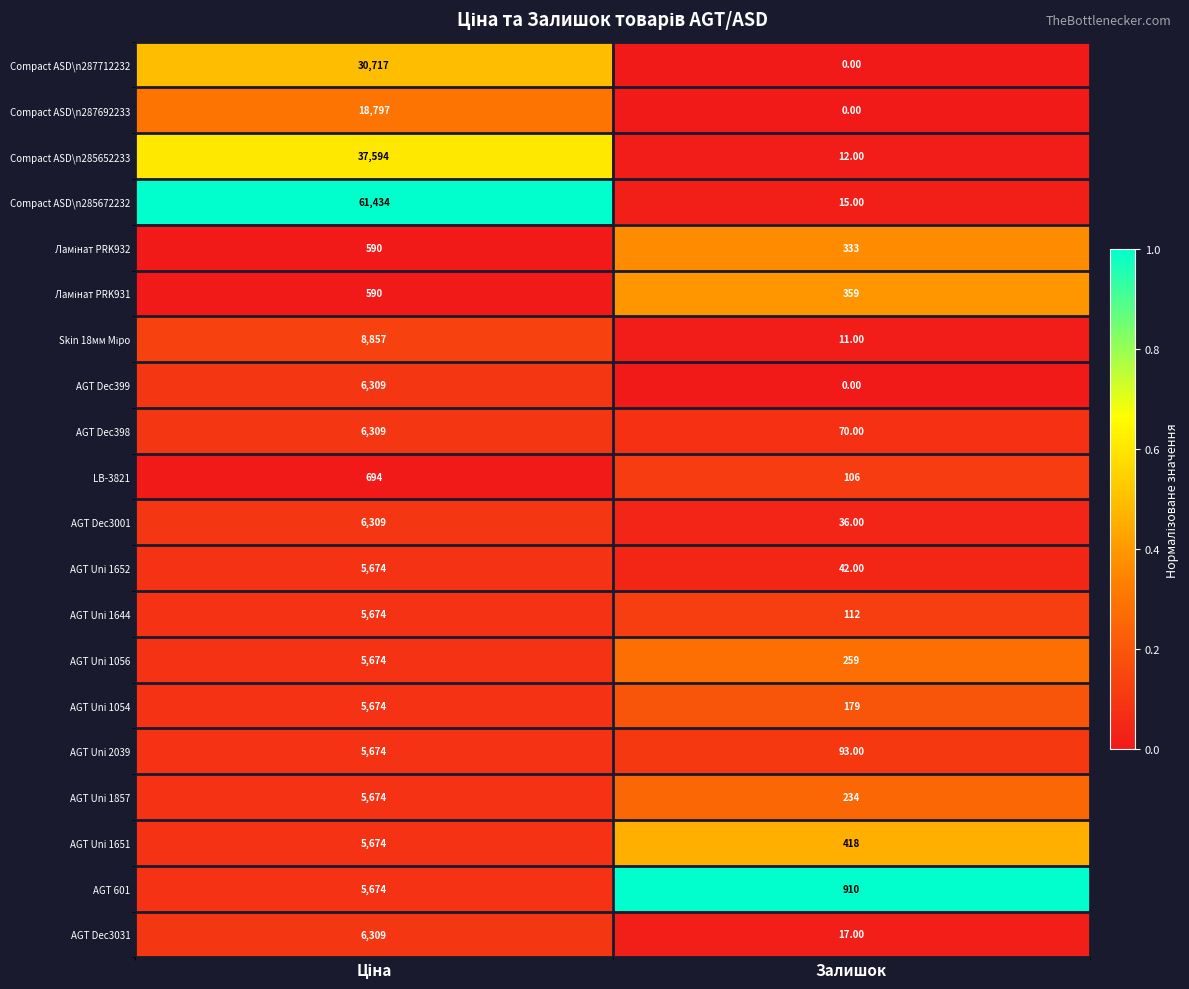

Which series has the largest range (max minus min)?

Compact ASD\n285672232